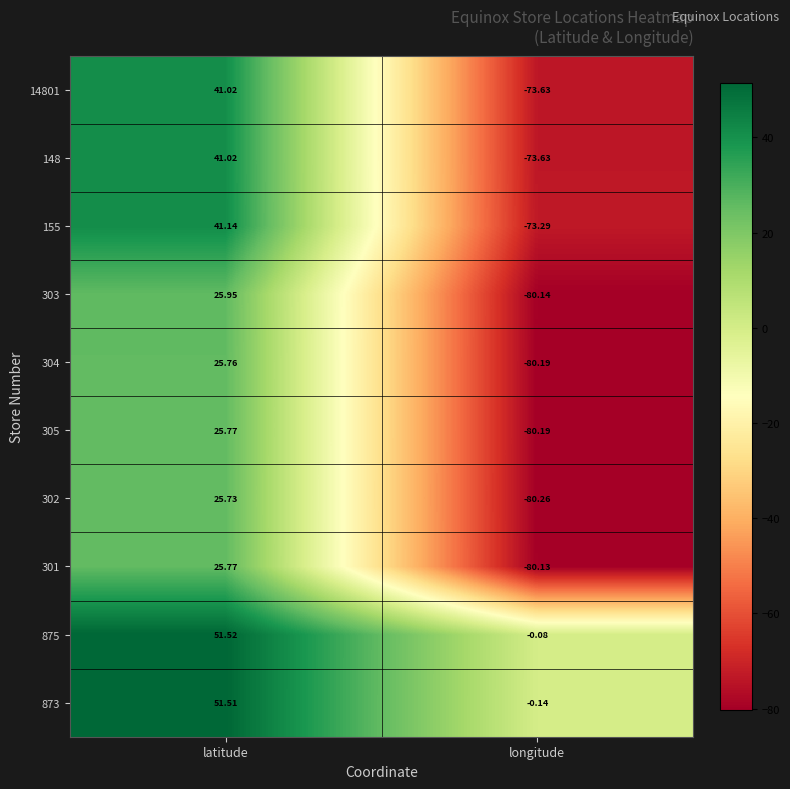

Which category has the highest value in the 302 series?

latitude